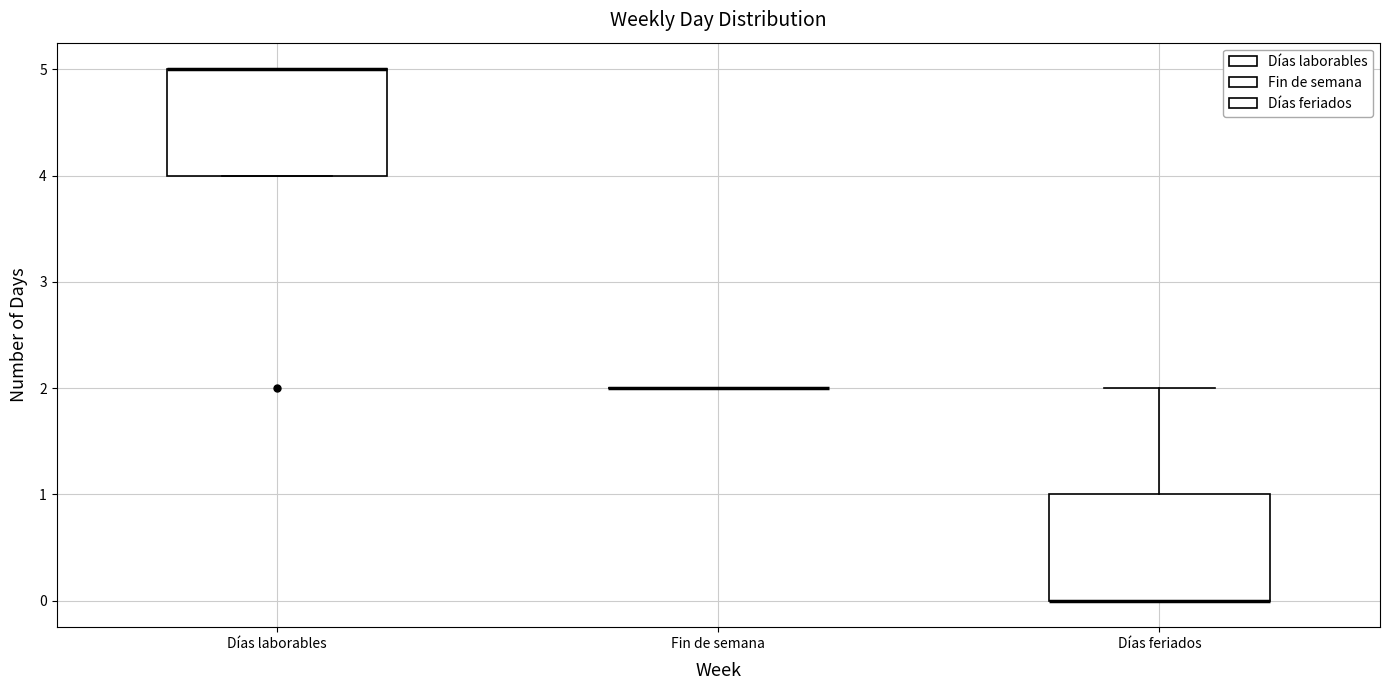

Reading left to right, read every box against the y-axis: the position of its median line, the range the box covers, and the ends of its whiskers. The values are not printed on the chart, so give them approximately, as read against the axis.

Días laborables: median 5 (drawn on the box's upper edge), box 4 to 5, whiskers 4 to 5
Fin de semana: box collapsed to a line at 2, whiskers 2 to 2
Días feriados: median 0 (drawn on the box's lower edge), box 0 to 1, whiskers 0 to 2